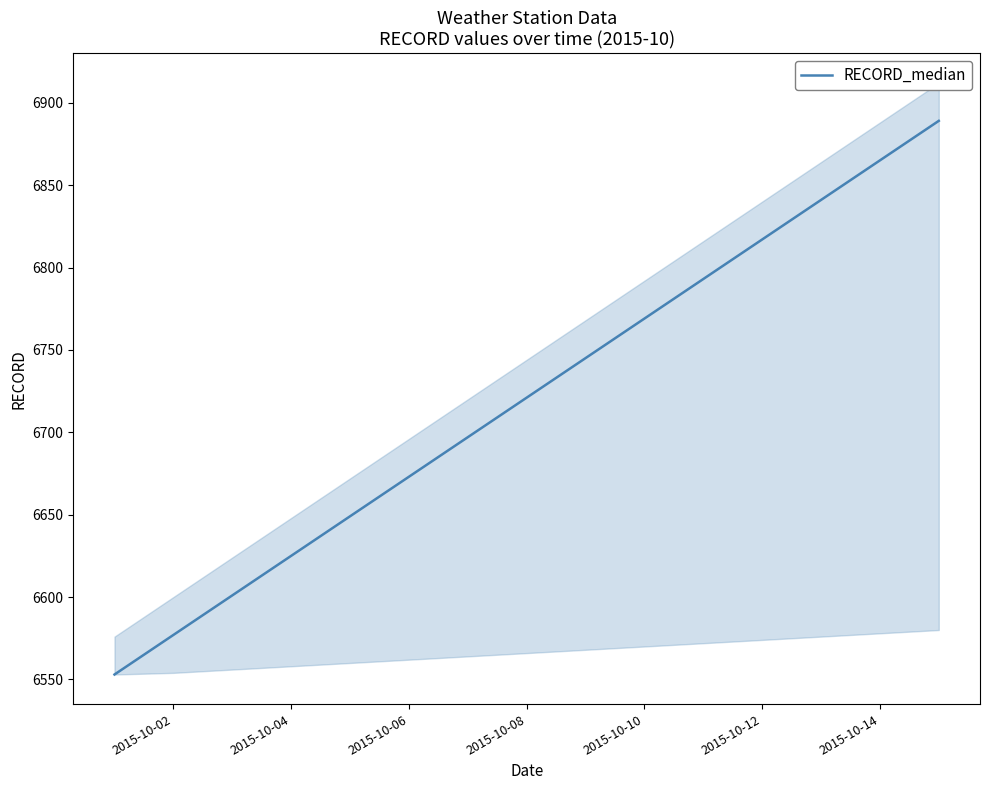

Is it true that RECORD_median equals 6865 at 2015-10-14?

True